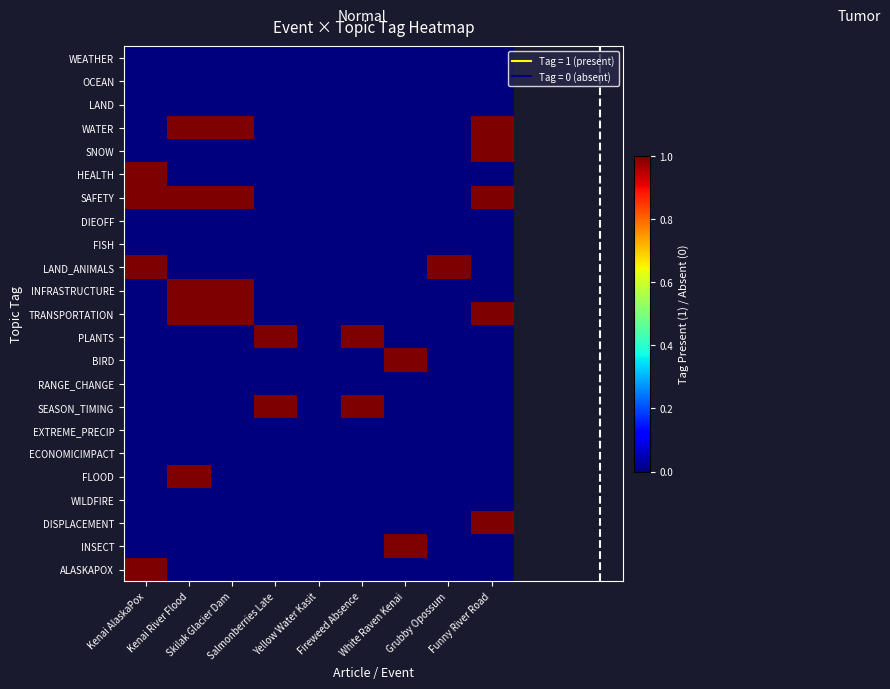

How many series are shown in this chart?

23